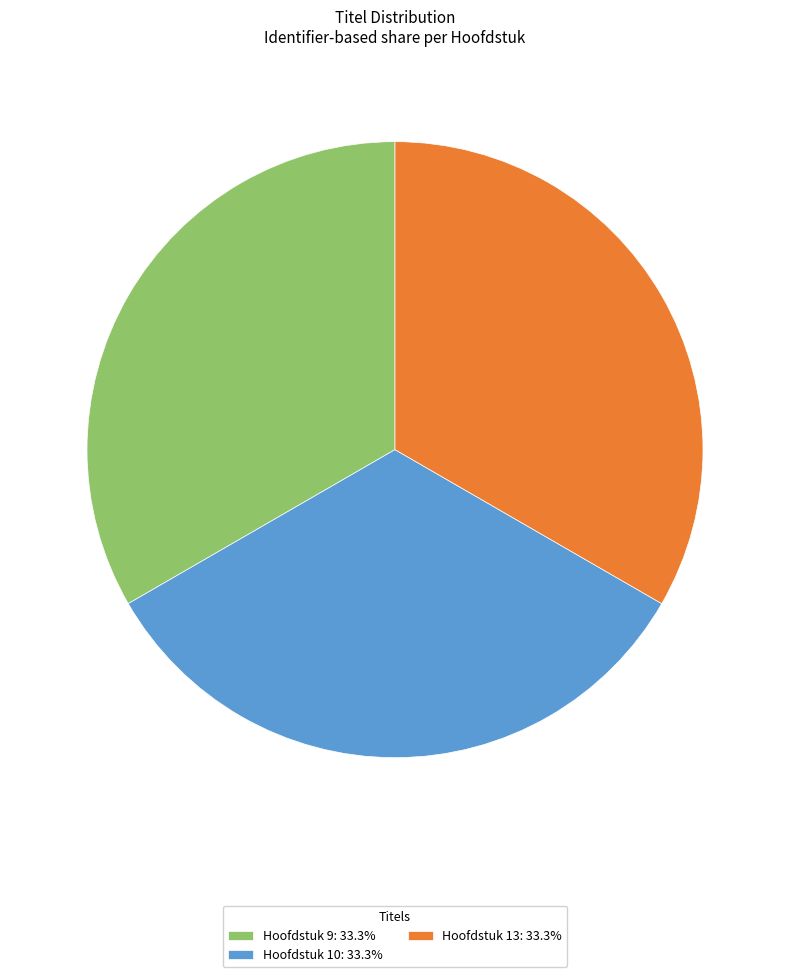

Count the number of slices in the pie.

3